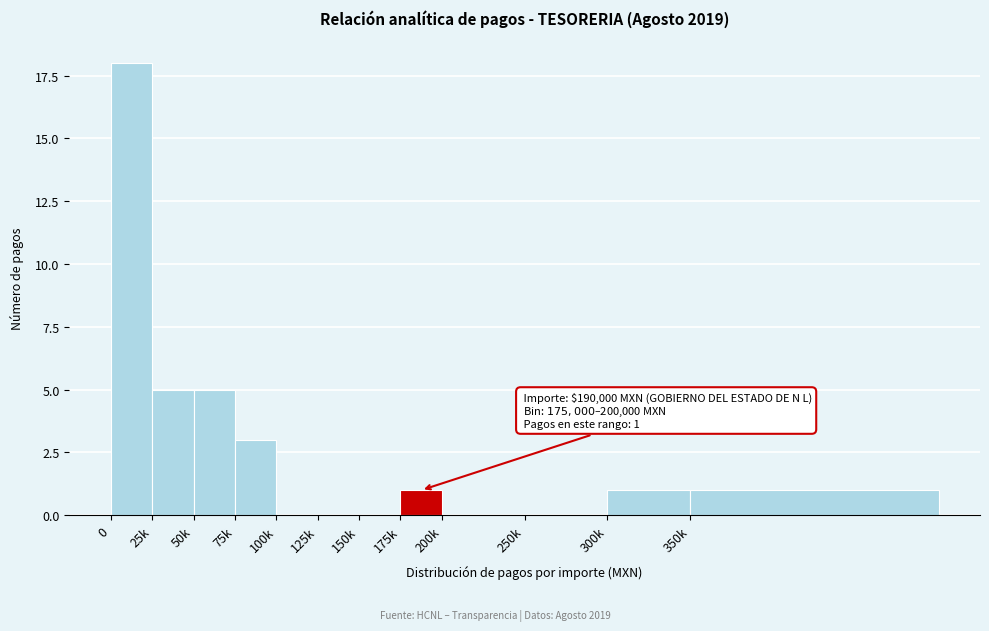

Reading left to right, list all the values displayed in this chart.

0=18	25k=5	50k=5	75k=3	100k=0	125k=0	150k=0	175k=1	200k=0	250k=0	300k=1	350k=1